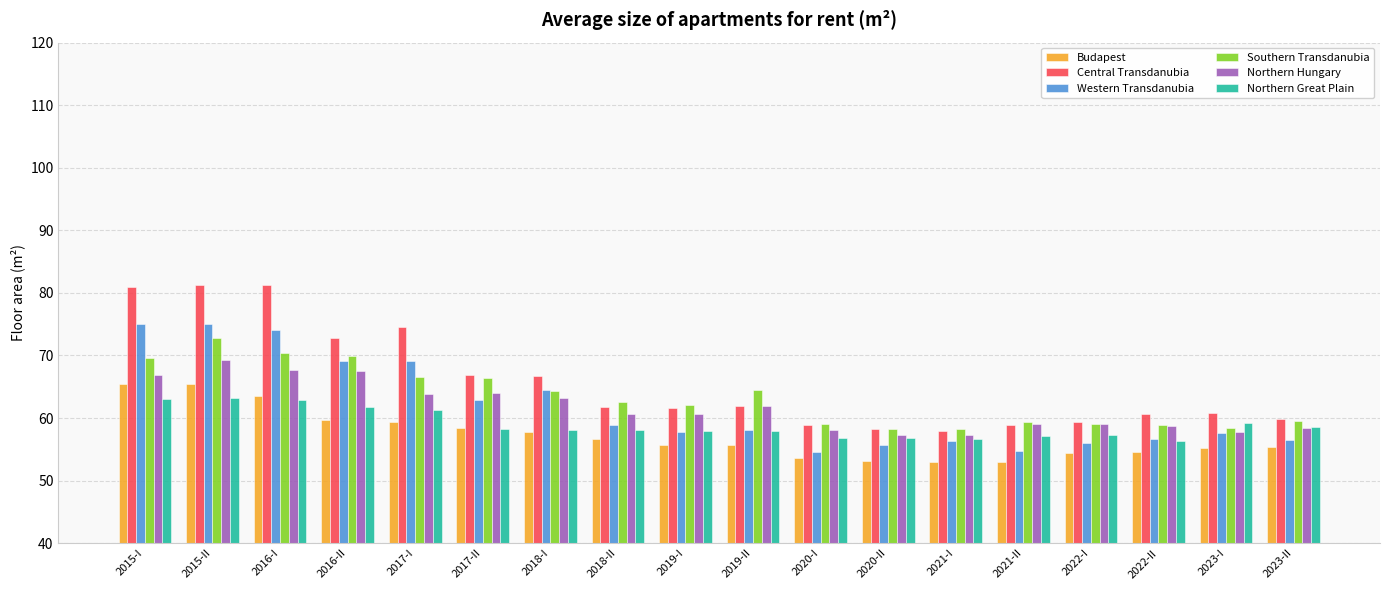

What is the sum of all Budapest values?

1029.5